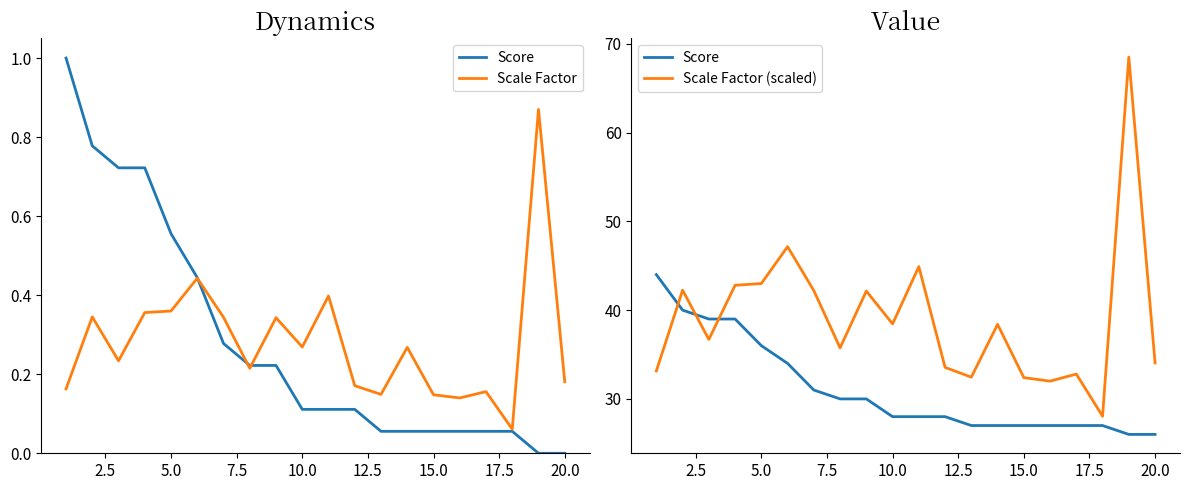

Which series has the largest total across all categories?

Scale Factor (scaled)